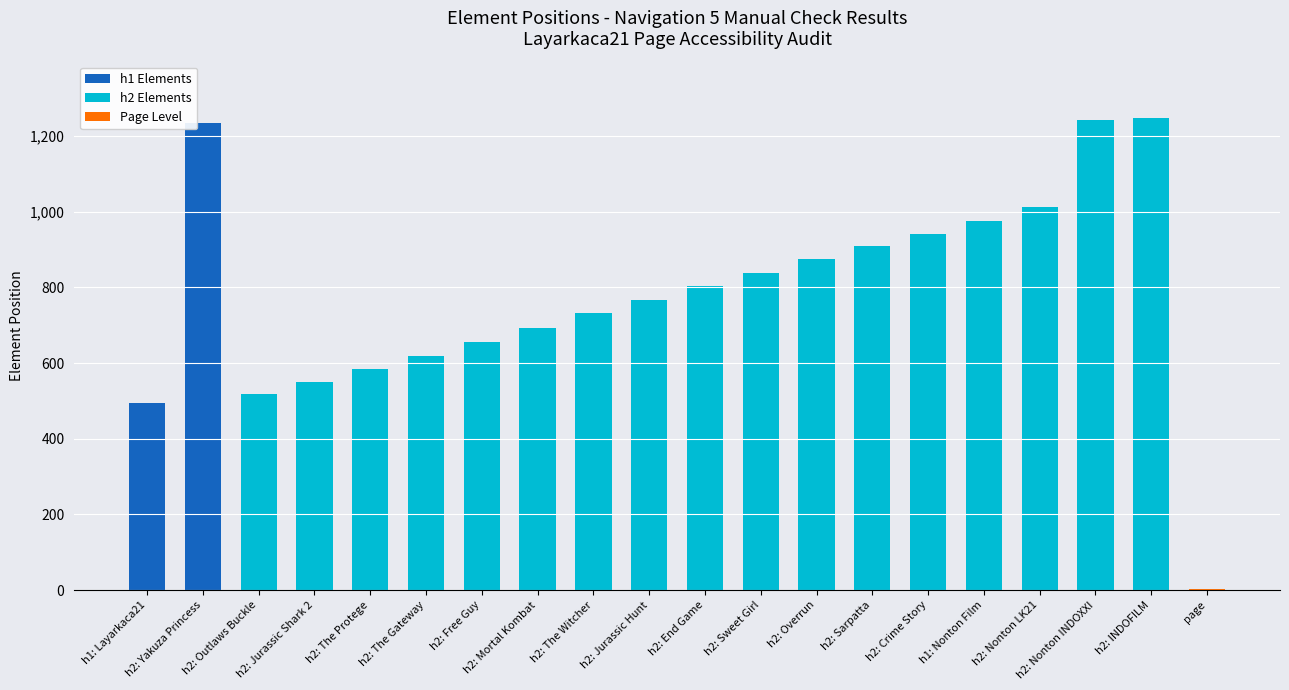

What is the label of the 20th bar from the right?

h1: Layarkaca21